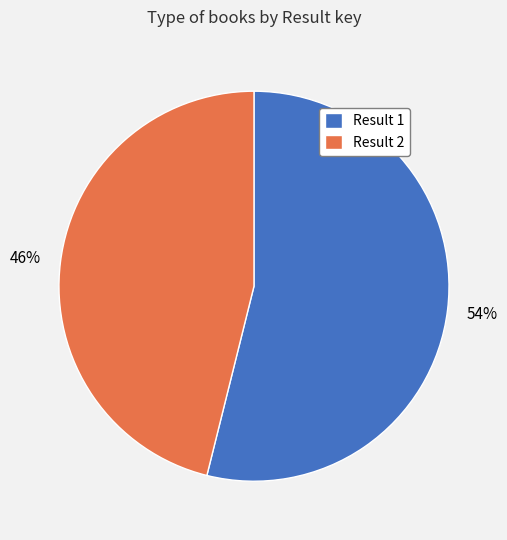

To the nearest percent, what percentage of the pie is Result 2?

46%